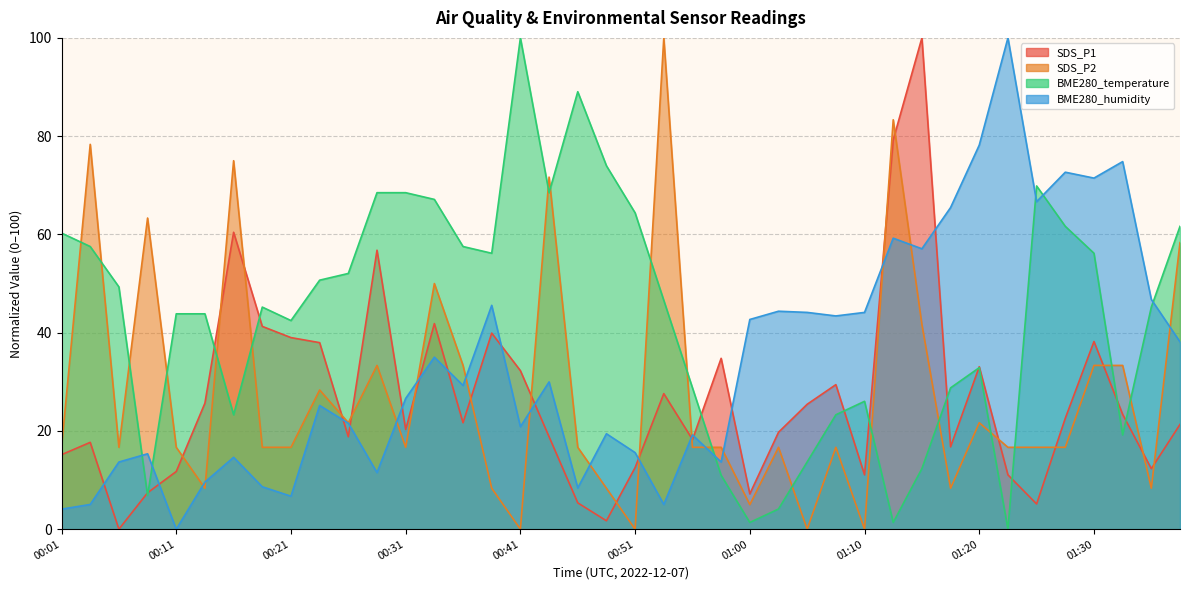

How many categories are shown in the chart?

40